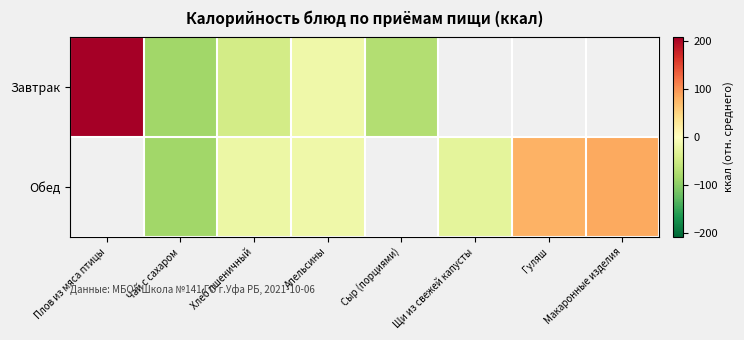

Between Хлеб пшеничный and Апельсины, which is larger?

Апельсины